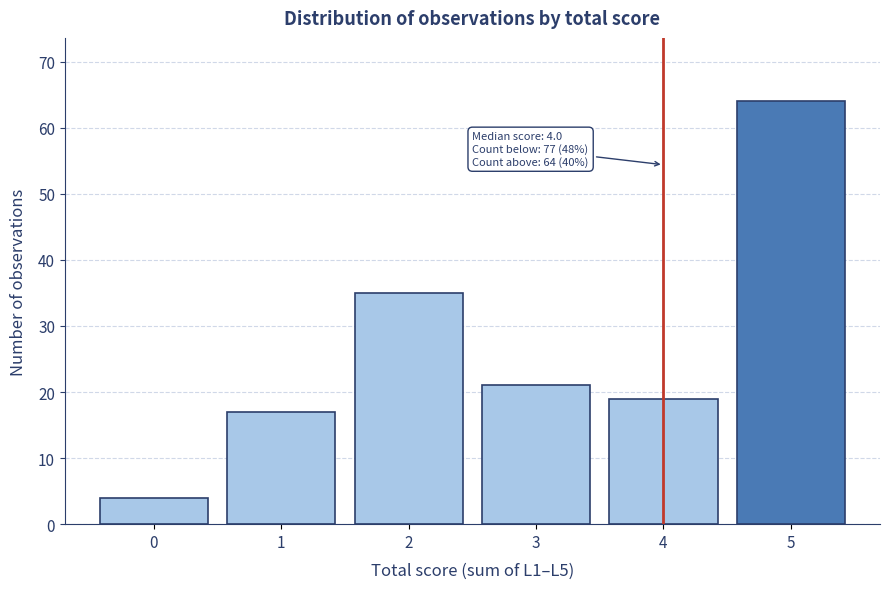

Reading left to right, what are all the values shown in this chart?

4	17	35	21	19	64